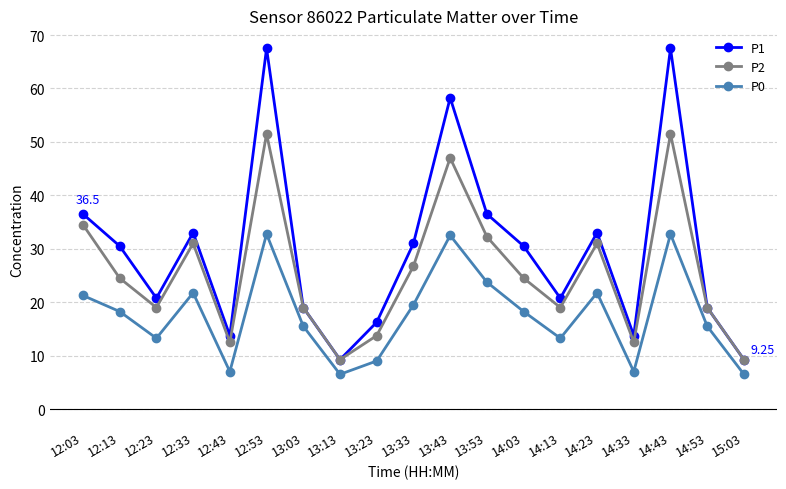

What is the sum of all P1 values?

566.0